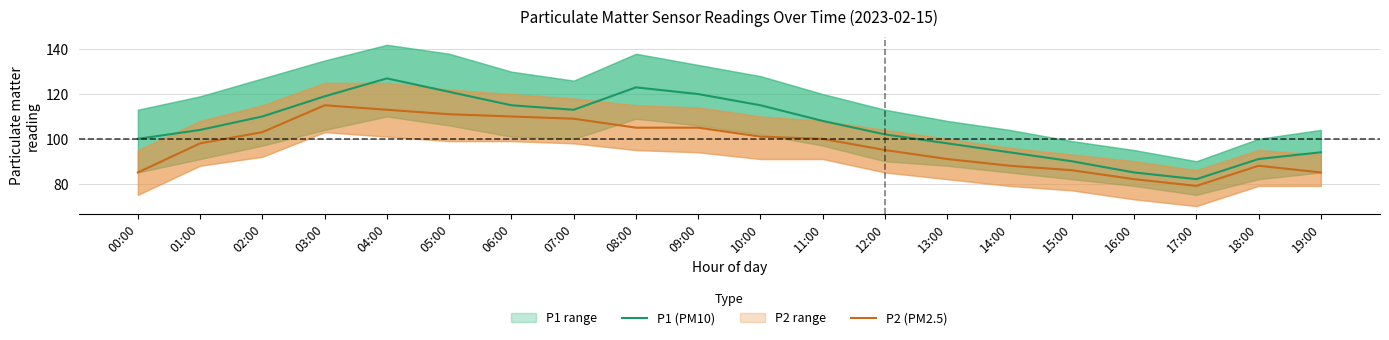

How many interior local peaks does the P1 (PM10) series have?

2